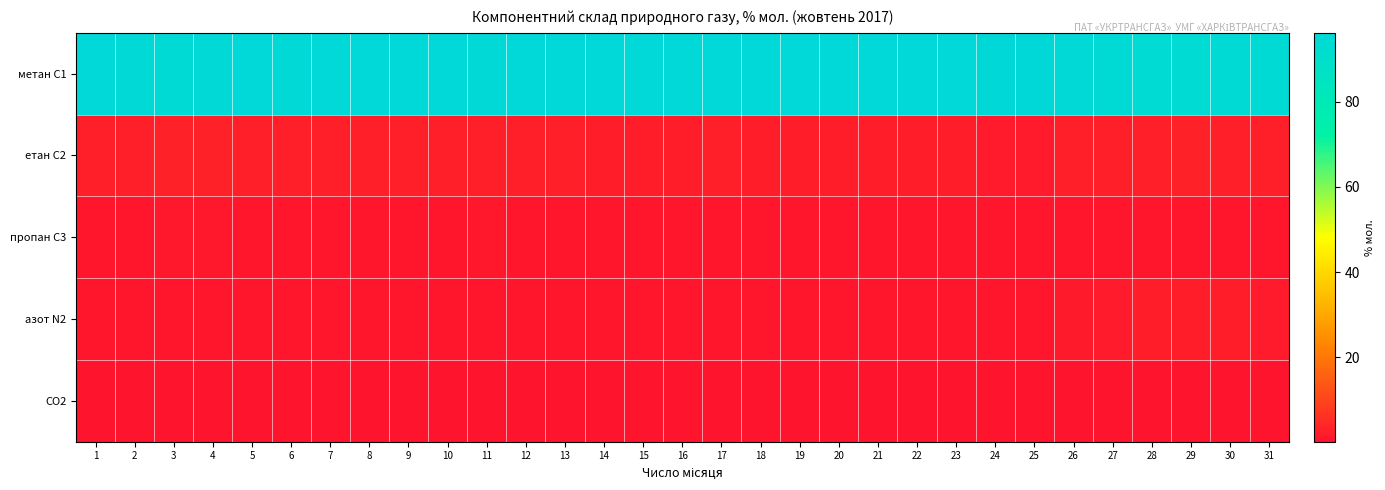

Reading left to right, list all the values displayed in this chart.

метан С1: 1=95.1	2=95.0	3=94.7	4=94.8	5=95.1	6=95.1	7=95.3	8=95.4	9=95.4	10=95.3	11=94.9	12=95.2	13=95.3	14=95.7	15=95.6	16=95.5	17=95.5	18=95.6	19=95.6	20=95.6	21=95.6	22=95.6	23=95.6	24=96.2	25=96.2	26=94.8	27=94.6	28=93.9	29=93.7	30=94.0	31=94.5
етан С2: 1=2.7	2=2.8	3=2.9	4=2.8	5=2.7	6=2.7	7=2.6	8=2.5	9=2.5	10=2.5	11=2.7	12=2.5	13=2.5	14=2.3	15=2.4	16=2.4	17=2.5	18=2.4	19=2.4	20=2.4	21=2.4	22=2.4	23=2.4	24=1.9	25=2.0	26=2.5	27=2.5	28=2.7	29=2.9	30=2.7	31=2.5
пропан С3: 1=0.9	2=0.9	3=1.0	4=1.0	5=0.9	6=0.9	7=0.9	8=0.8	9=0.8	10=0.8	11=0.9	12=0.9	13=0.9	14=0.8	15=0.8	16=0.8	17=0.8	18=0.8	19=0.8	20=0.8	21=0.8	22=0.8	23=0.8	24=0.6	25=0.6	26=0.6	27=0.6	28=0.6	29=0.6	30=0.6	31=0.6
азот N2: 1=0.7	2=0.7	3=0.8	4=0.8	5=0.7	6=0.7	7=0.7	8=0.7	9=0.7	10=0.7	11=0.8	12=0.8	13=0.7	14=0.7	15=0.7	16=0.7	17=0.7	18=0.7	19=0.7	20=0.7	21=0.7	22=0.7	23=0.7	24=0.8	25=0.8	26=1.7	27=1.8	28=2.3	29=2.4	30=2.3	31=1.9
CO2: 1=0.2	2=0.2	3=0.3	4=0.3	5=0.2	6=0.2	7=0.2	8=0.2	9=0.2	10=0.2	11=0.2	12=0.2	13=0.2	14=0.2	15=0.2	16=0.2	17=0.2	18=0.2	19=0.2	20=0.2	21=0.2	22=0.2	23=0.2	24=0.2	25=0.2	26=0.2	27=0.2	28=0.2	29=0.3	30=0.2	31=0.2